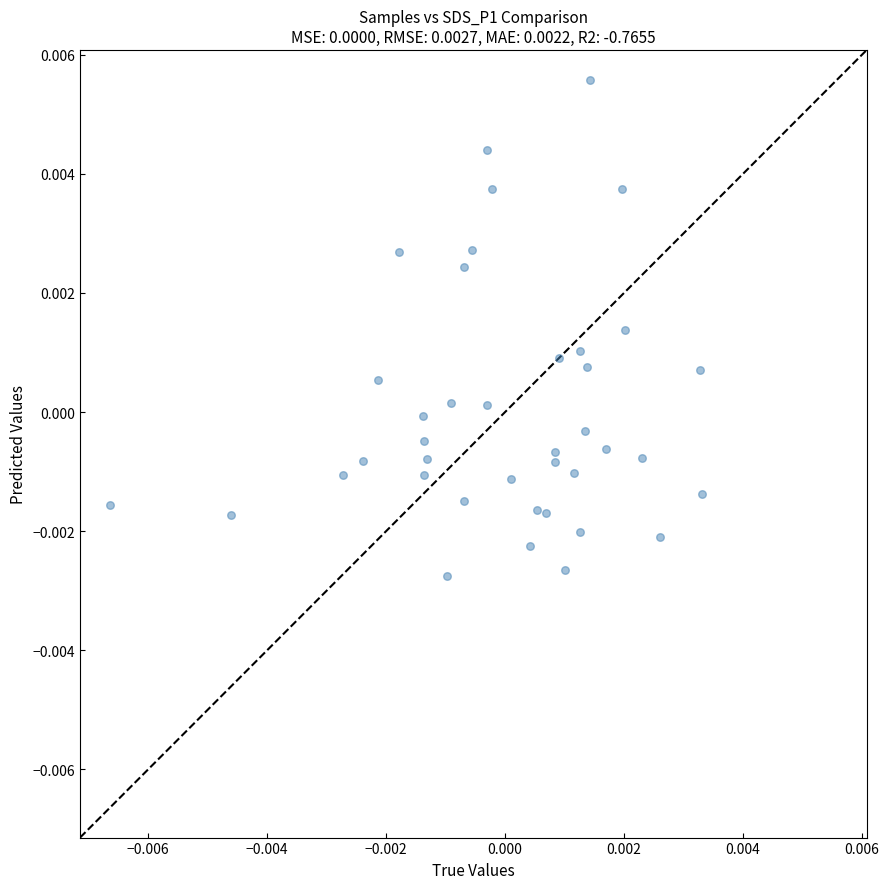

How many data points are displayed?

39